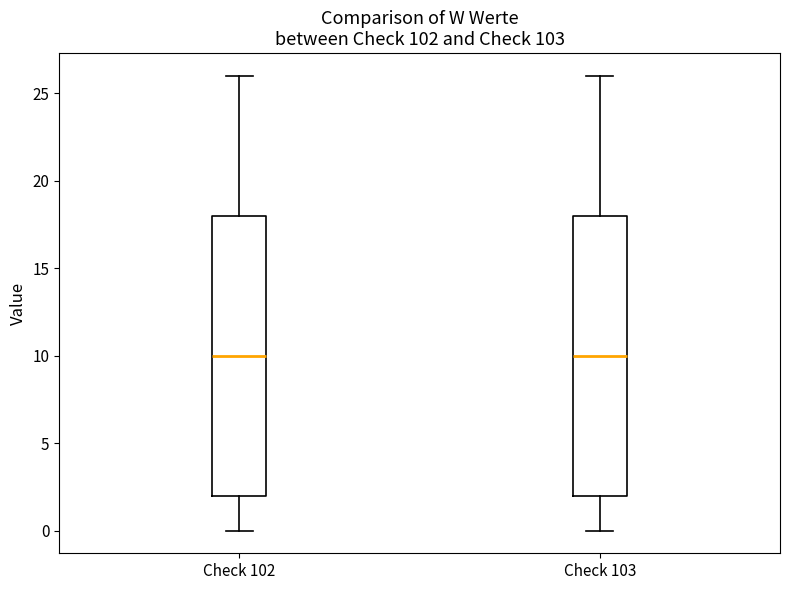

Reading left to right, read every box against the y-axis: the position of its median line, the range the box covers, and the ends of its whiskers. The values are not printed on the chart, so give them approximately, as read against the axis.

Check 102: median 10, box 2 to 18, whiskers 0 to 26
Check 103: median 10, box 2 to 18, whiskers 0 to 26